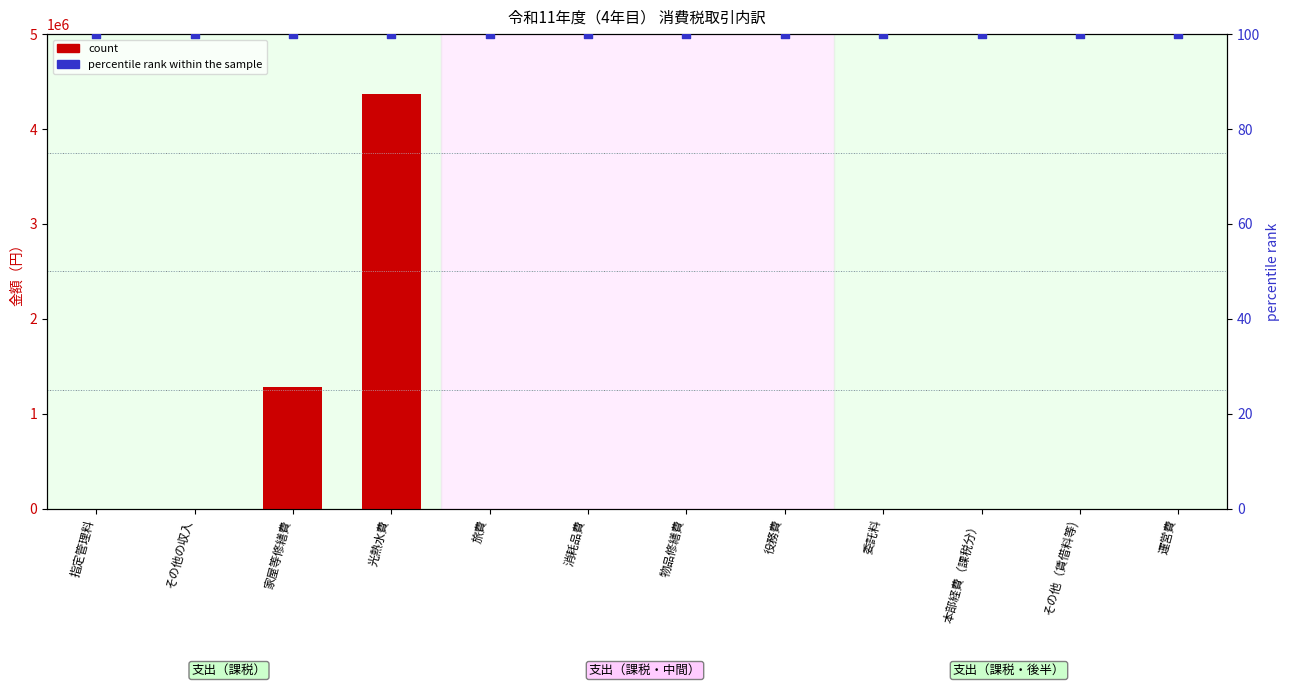

Which series has the largest total across all categories?

count